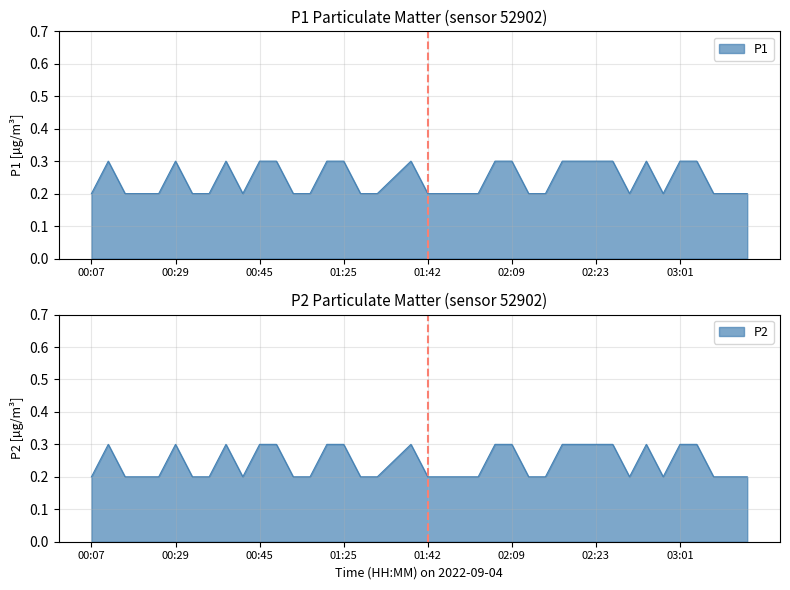

Between 01:50 and 02:01, which series saw the biggest shift?

P1